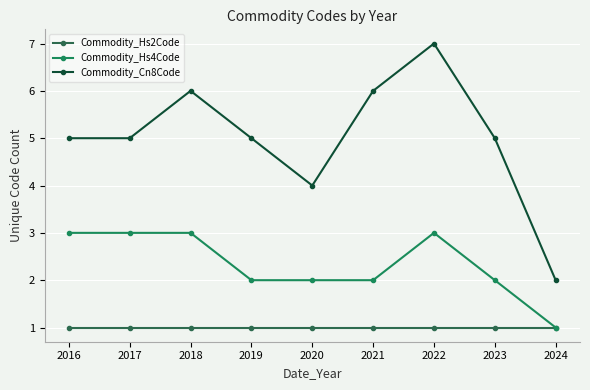

The Commodity_Hs2Code series shows 1 at 2021. True or false?

True